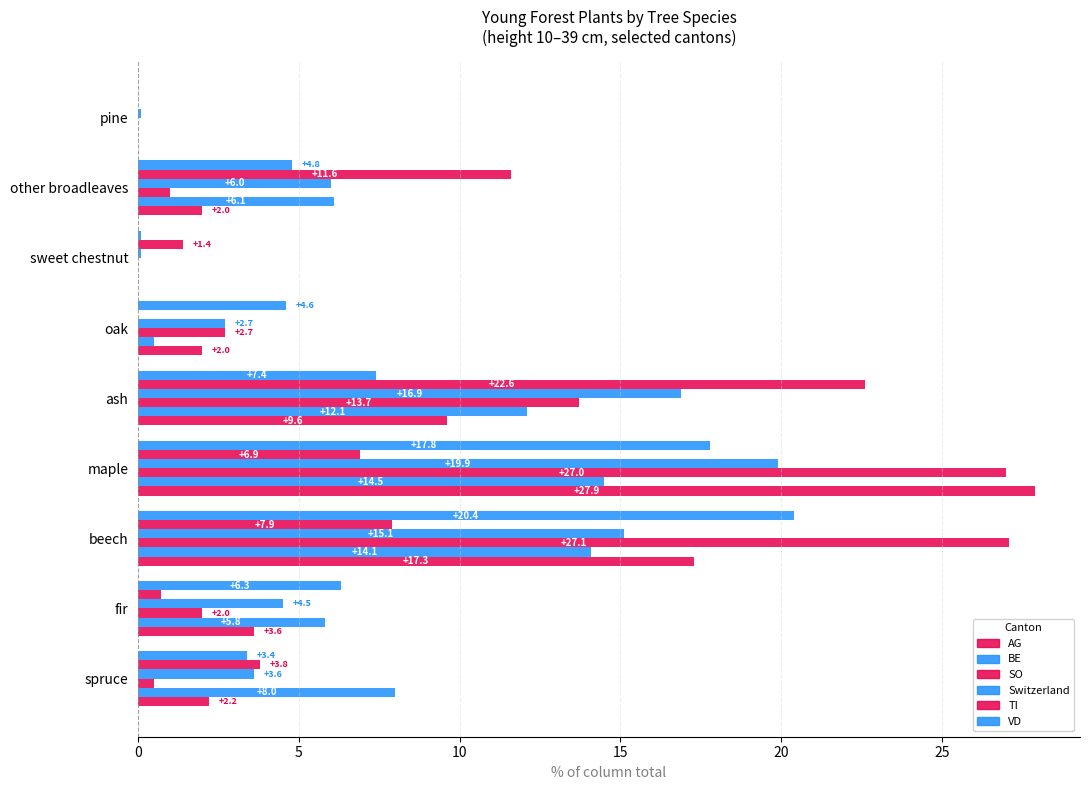

How many data points does each series have?

9